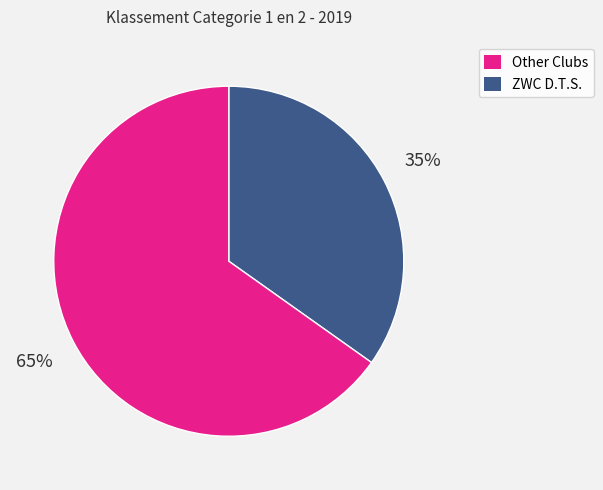

Is there any slice that represents more than half of the pie?

Yes